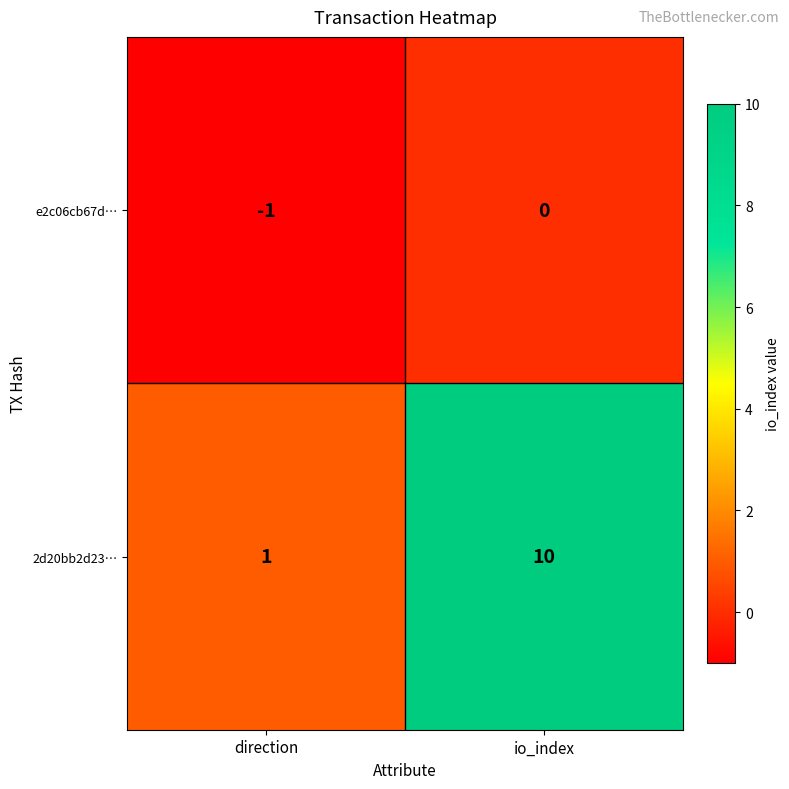

At which category is the sum across all series the highest?

io_index